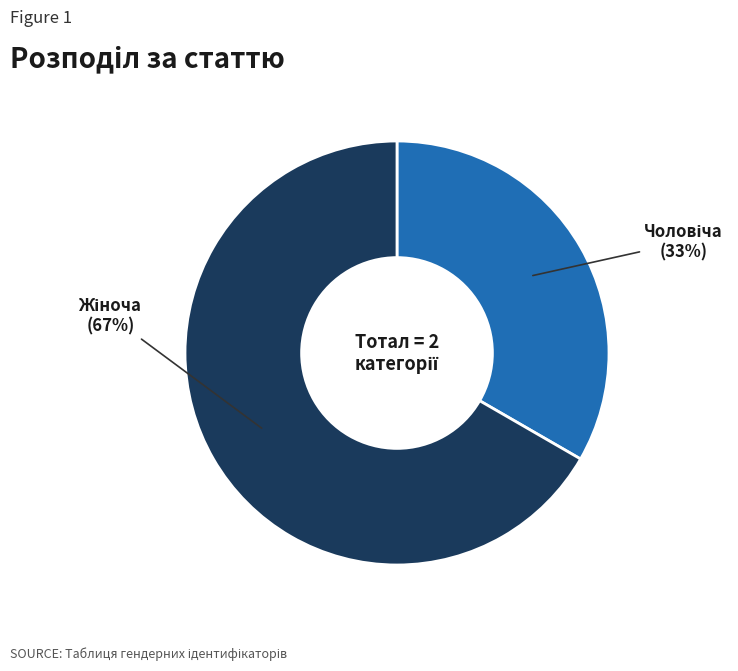

To the nearest percent, what is the average slice percentage?

50%